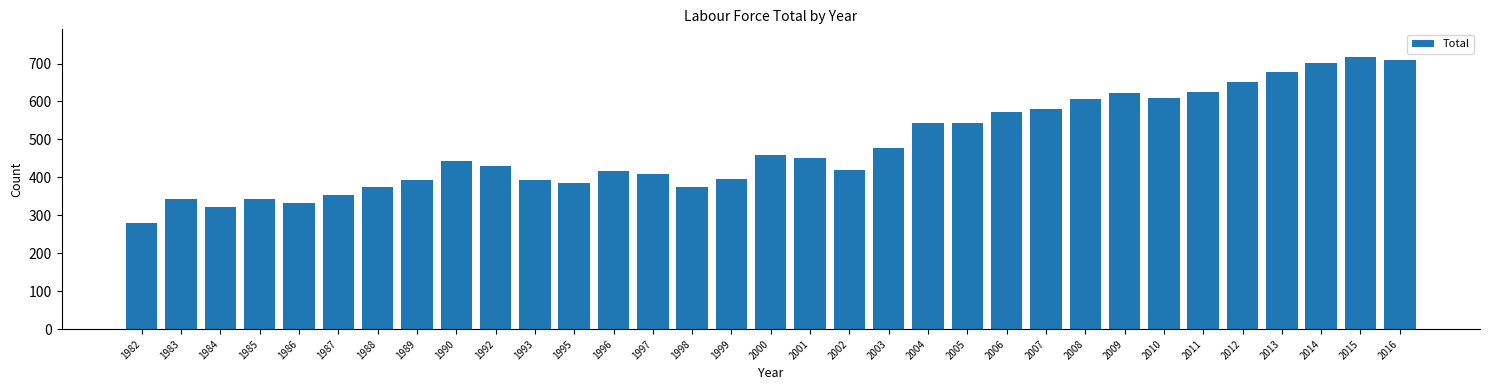

What is the value of the 25th bar from the left?

605.7